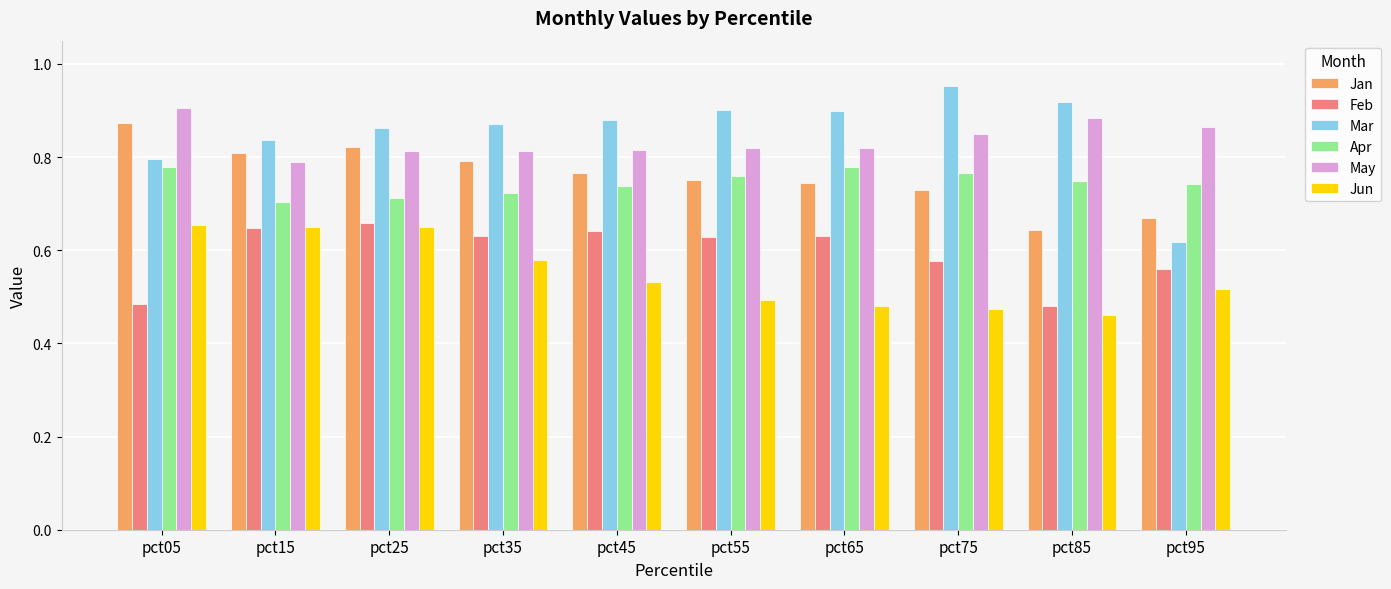

Between pct15 and pct95, which series saw the biggest shift?

Mar